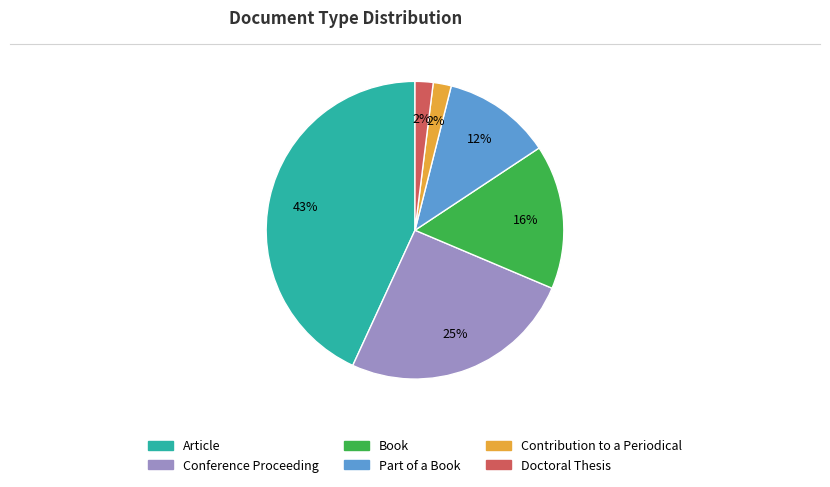

Which category has the biggest portion of the pie?

Article